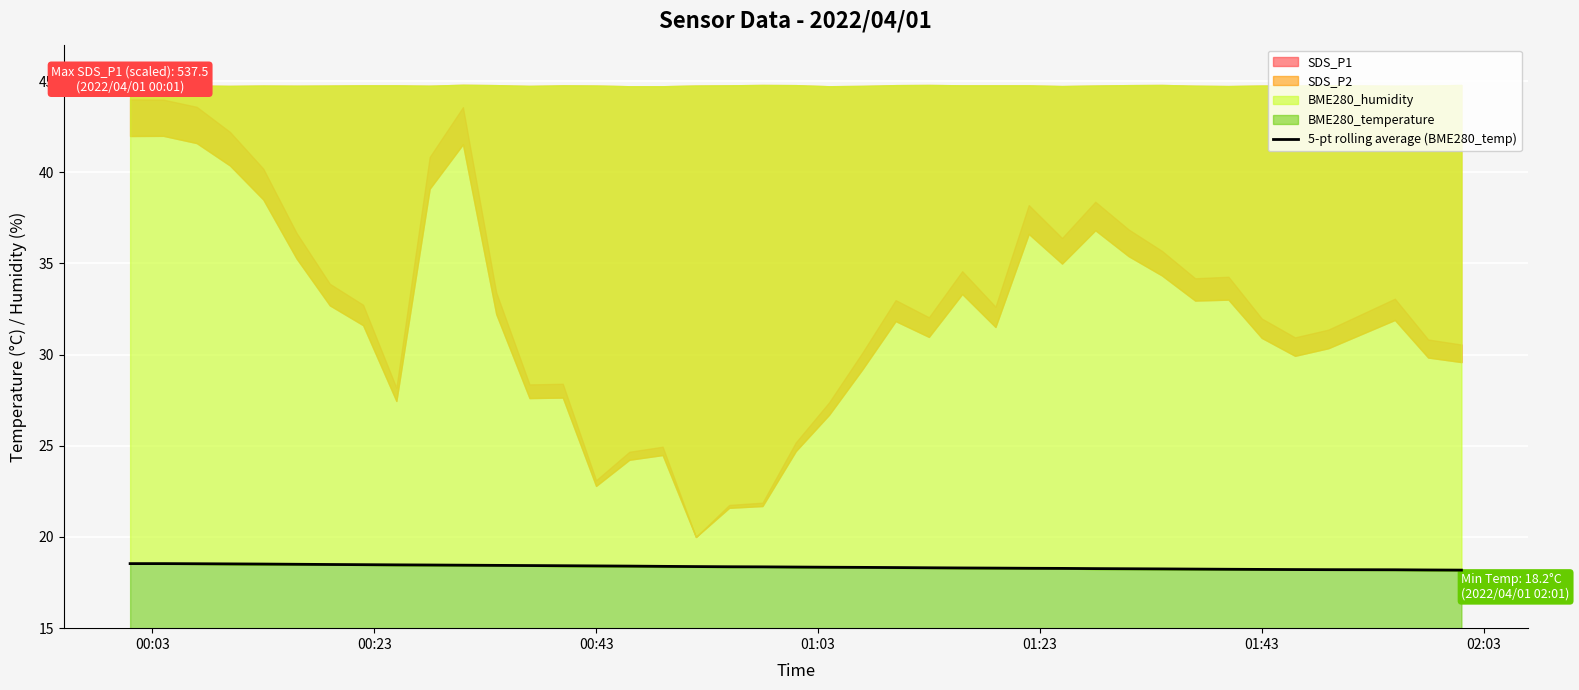

Reading right to left, extract all data points from this chart.

18.2	18.2	18.2	18.2	18.2	18.2	18.2	18.2	18.2	18.3	18.3	18.3	18.3	18.3	18.3	18.3	18.3	18.3	18.3	18.4	18.4	18.4	18.4	18.4	18.4	18.4	18.4	18.4	18.4	18.5	18.5	18.5	18.5	18.5	18.5	18.5	18.5	18.5	18.5	18.5